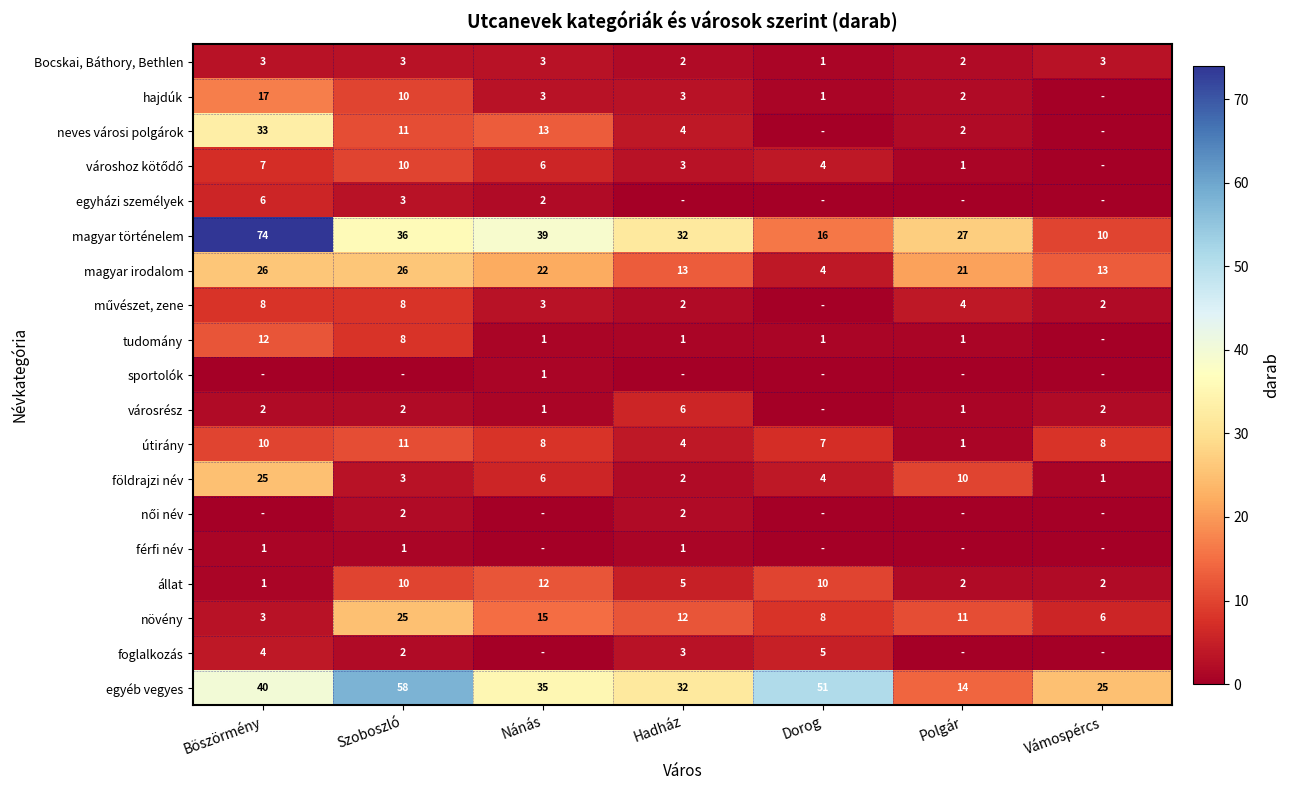

At which label is útirány closest to 6?

Dorog